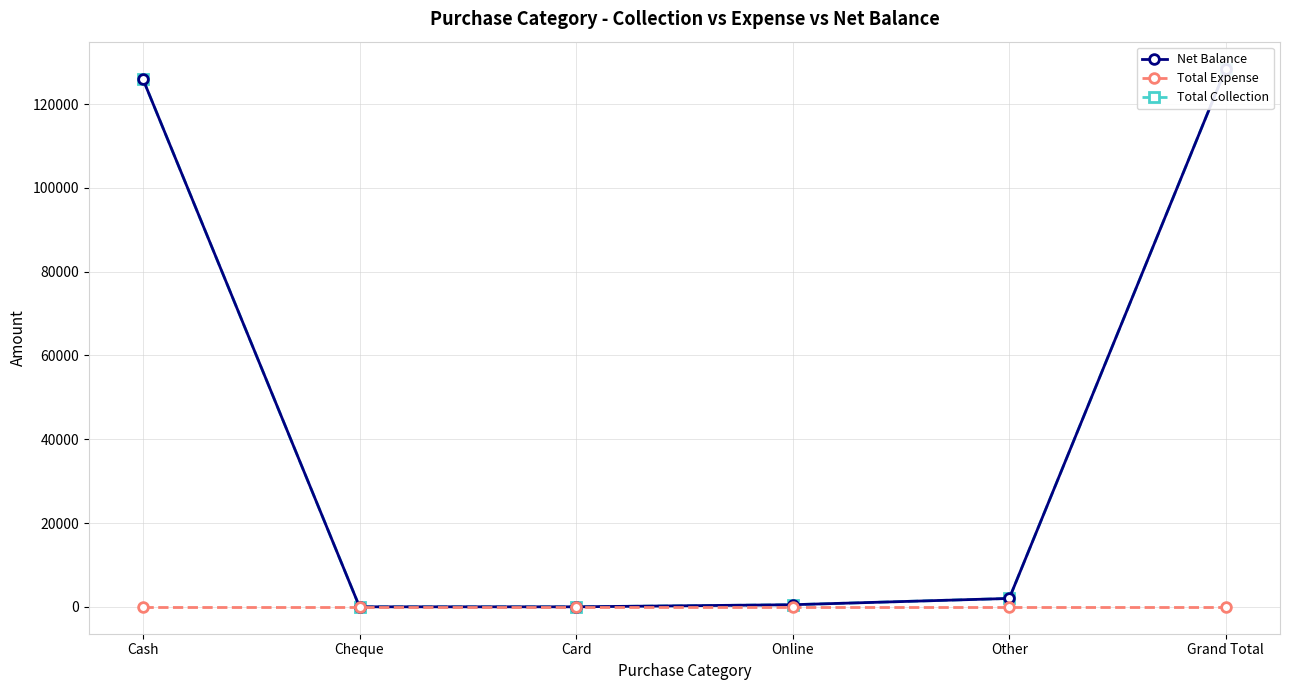

Which series changed the most between Card and Other?

Net Balance